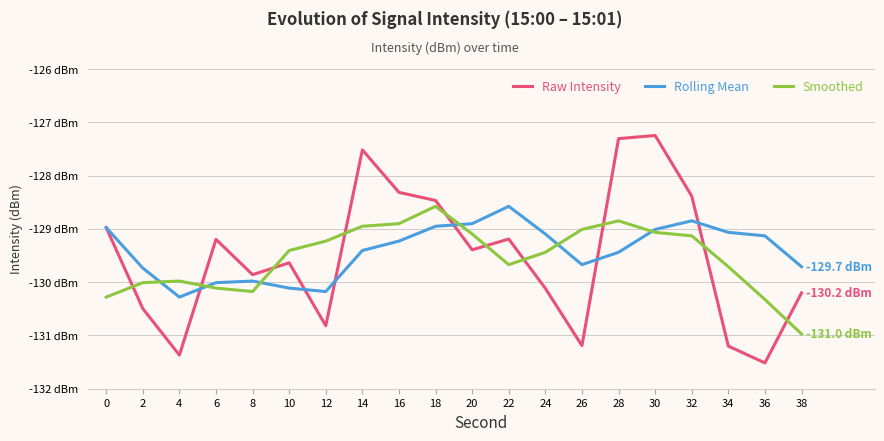

At which category does Raw Intensity reach its first local peak?

6